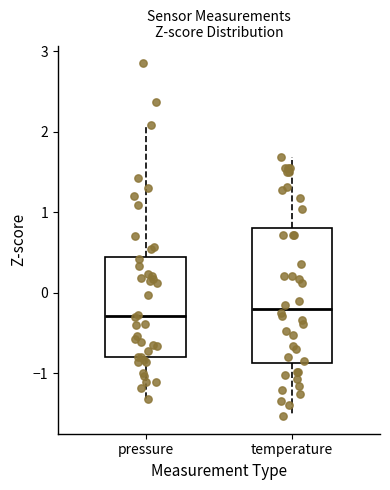

Reading left to right, read every box against the y-axis: the position of its median line, the range the box covers, and the ends of its whiskers. The values are not printed on the chart, so give them approximately, as read against the axis.

pressure: median -0.3, box -0.8 to 0.5, whiskers -1.3 to 2.1
temperature: median -0.2, box -0.9 to 0.8, whiskers -1.5 to 1.7